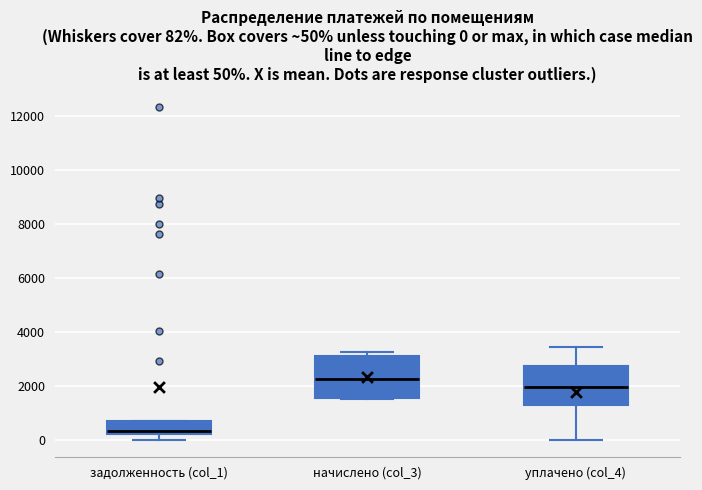

Which box has the highest median line?

начислено (col_3)